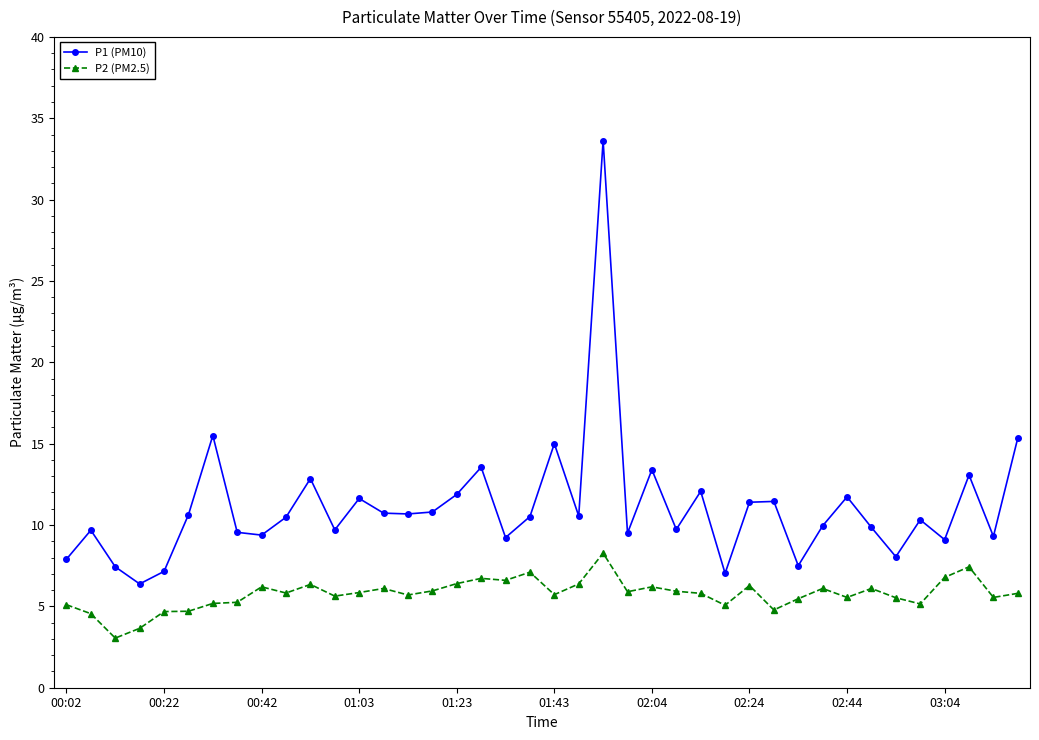

What is the sum of all P1 (PM10) values?

443.6